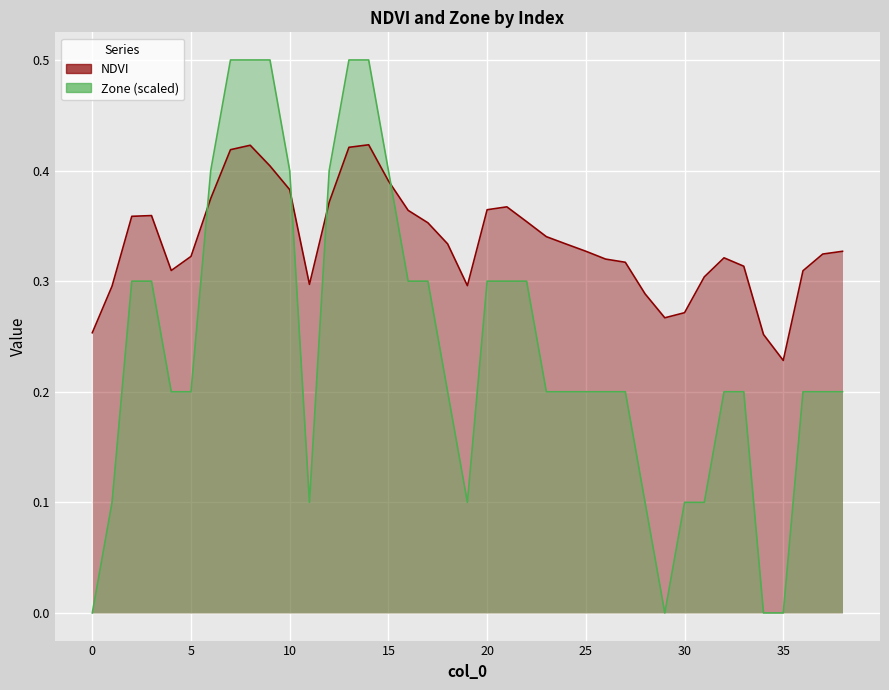

List the labels in order of NDVI value, smallest first.

35, 34, 0, 29, 30, 28, 1, 19, 11, 31, 36, 4, 33, 27, 26, 32, 5, 37, 38, 25, 24, 18, 23, 17, 22, 2, 3, 16, 20, 21, 12, 6, 10, 15, 9, 7, 13, 8, 14